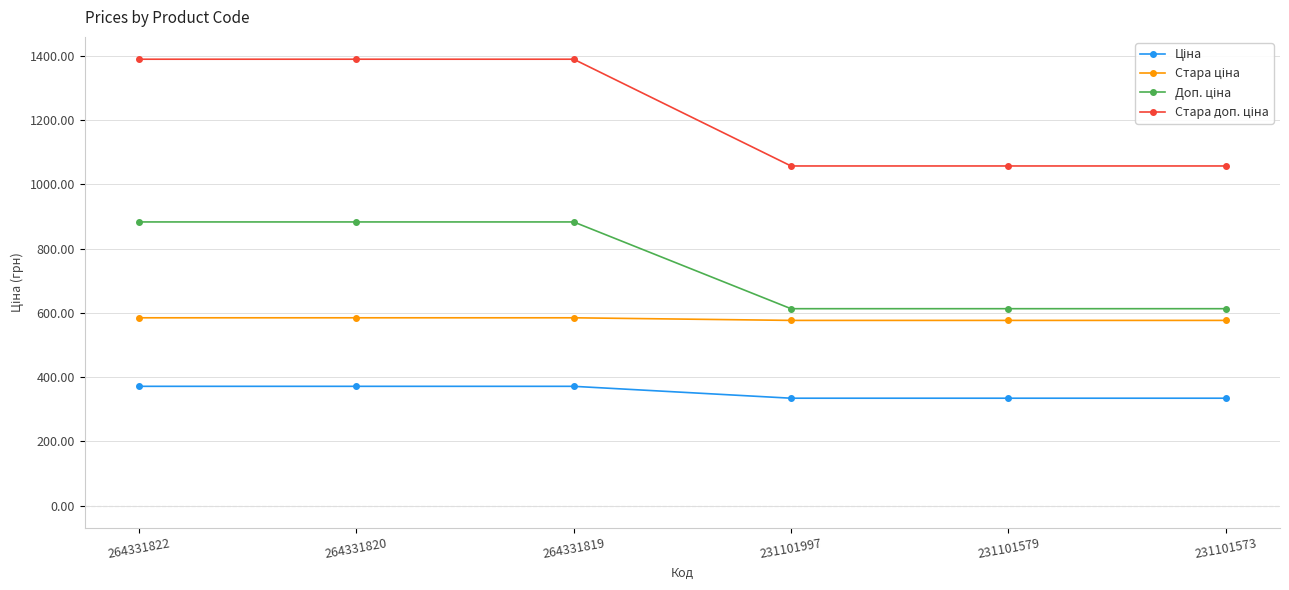

What is the total value across all series at 231101579?

2581.2